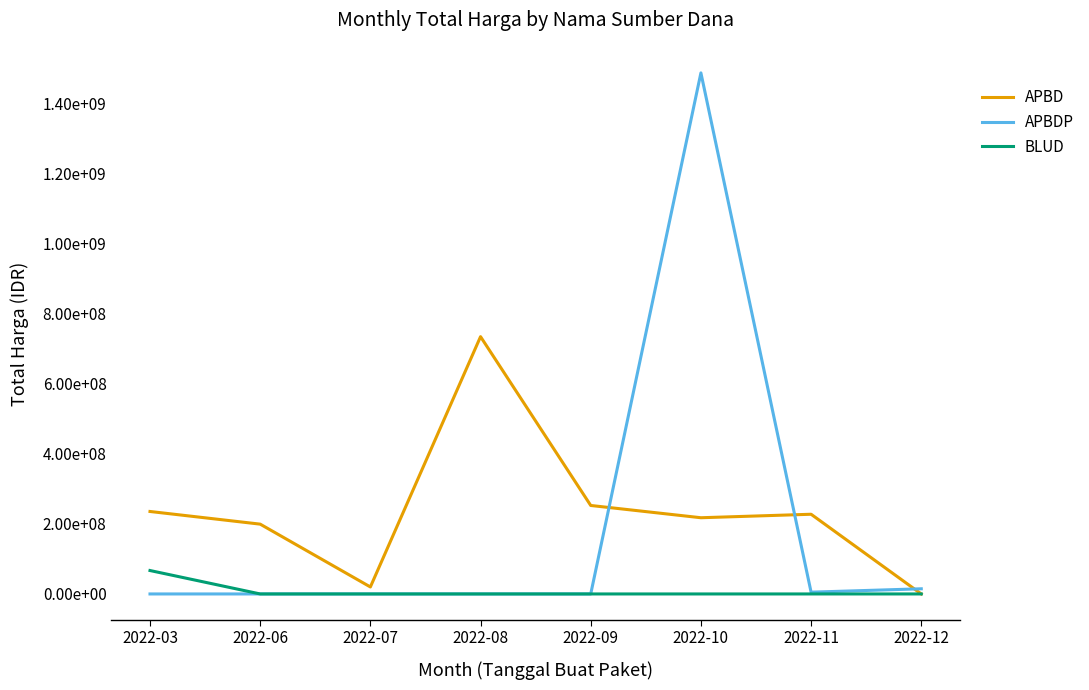

What is the difference between the highest and lowest values at 2022-09?

252477000